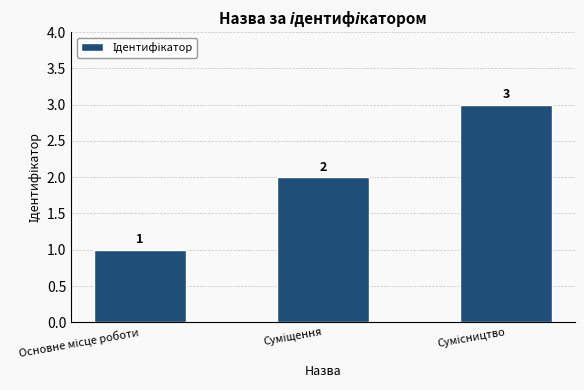

What is the greatest value displayed?

3